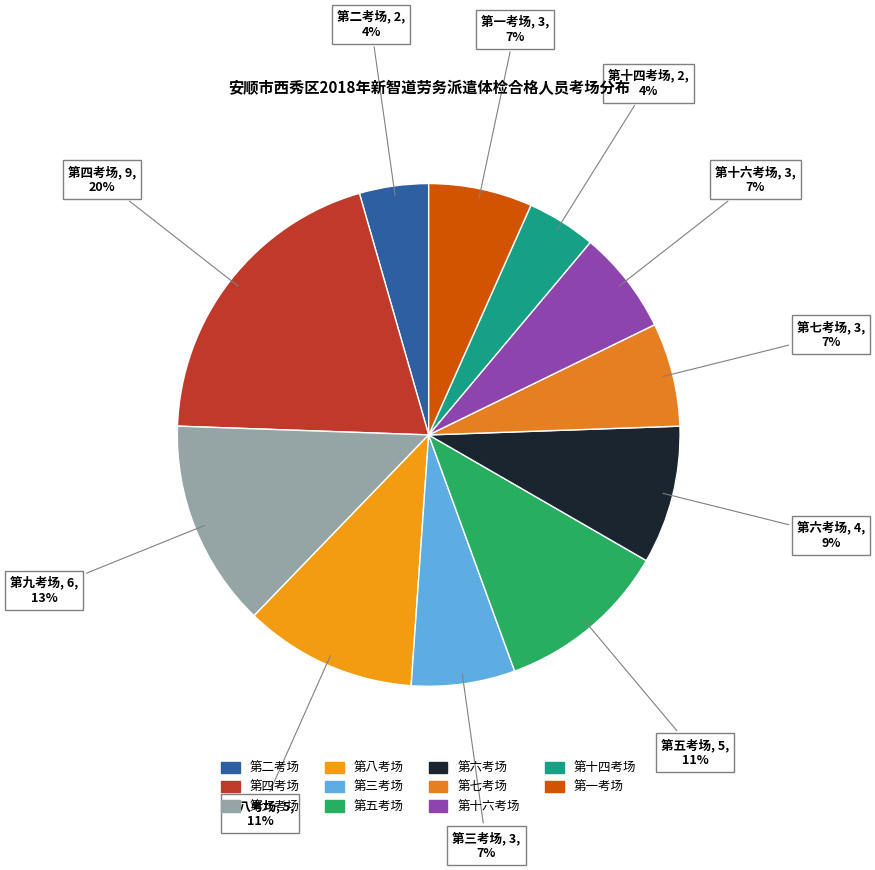

Approximately how many times larger is the value at 第十四考场 compared to 第九考场?

0.3